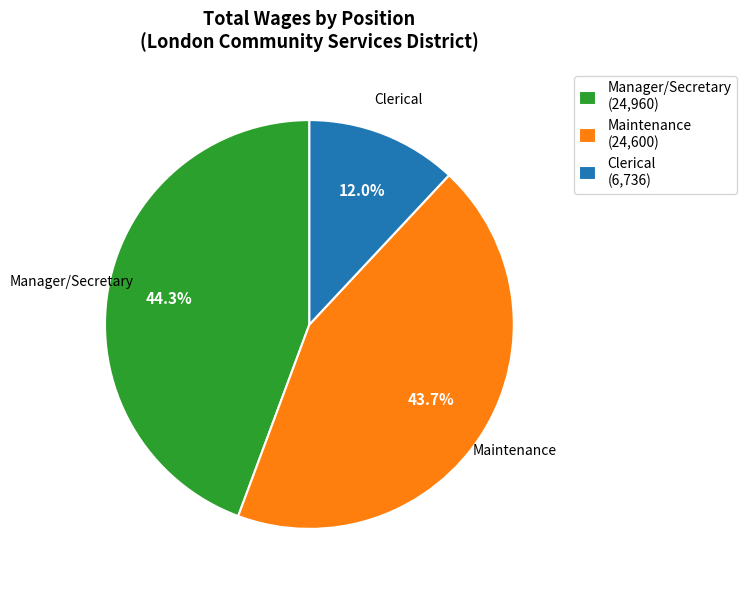

Does Maintenance (24,600) represent more than half of the total?

No